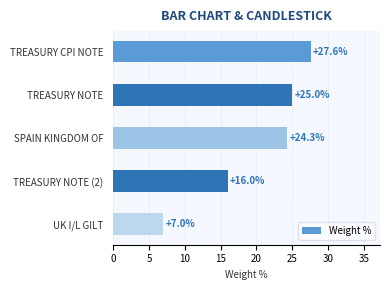

What is the sum of all values?

100.0